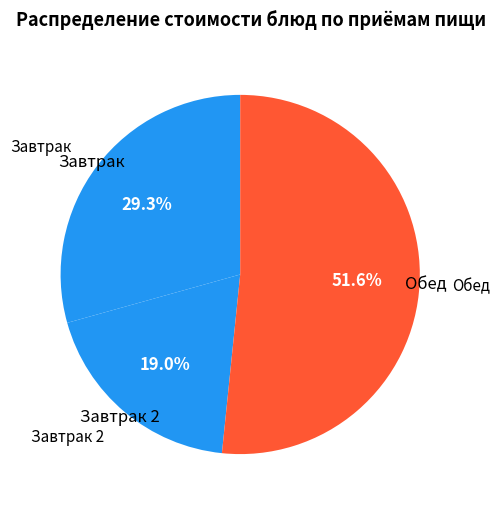

Approximately how many times larger is the value at Завтрак compared to Завтрак 2?

1.5